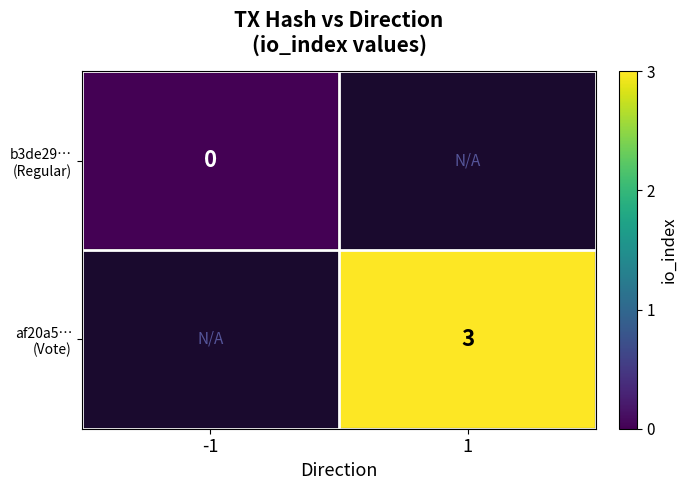

Which series has the largest range (max minus min)?

b3de29… (Regular)